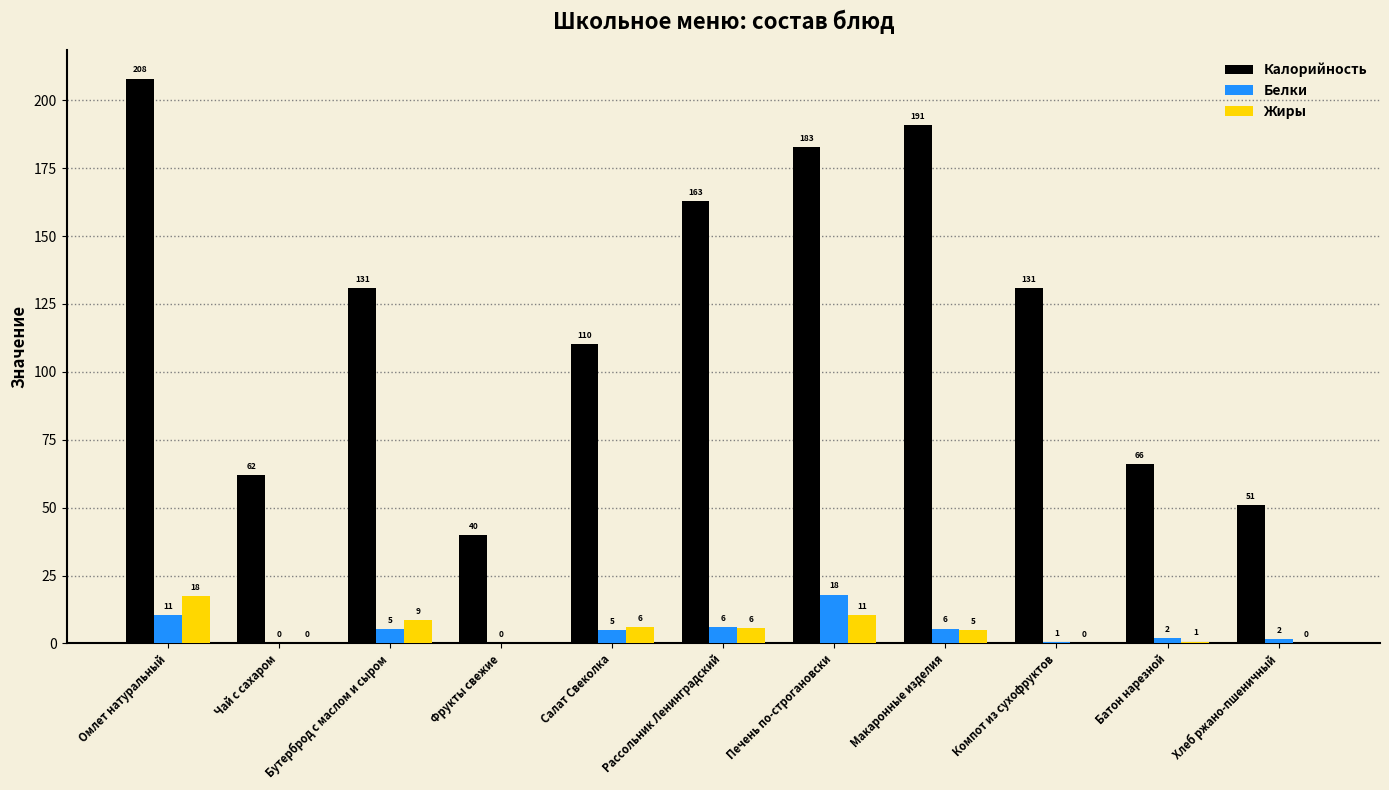

What value does the Белки series have at Макаронные изделия?

5.5